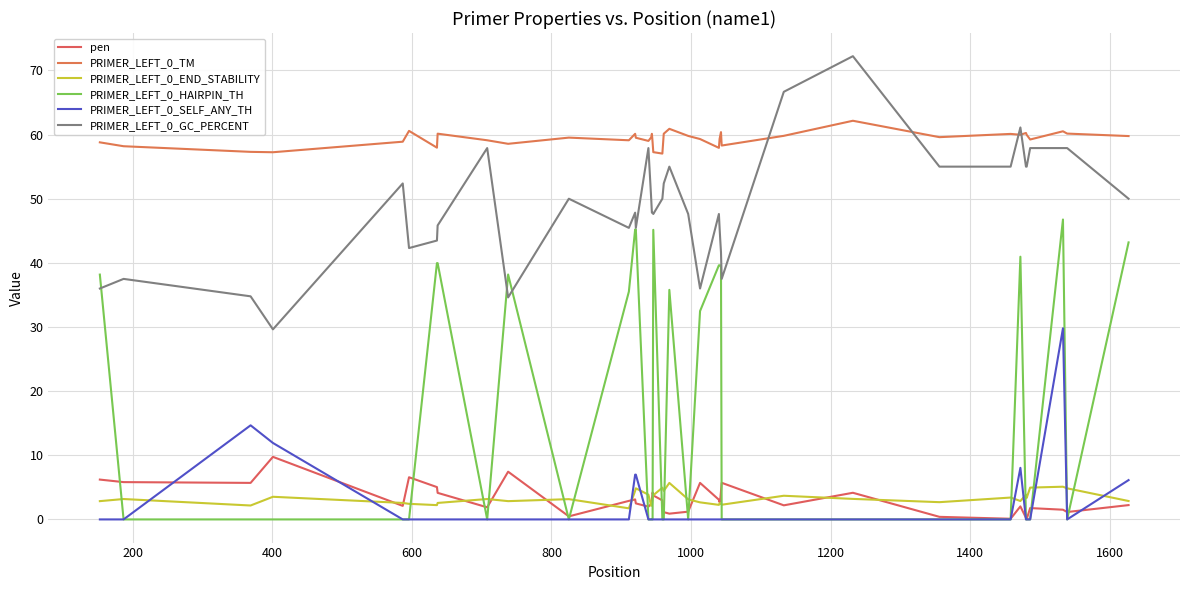

True or false: PRIMER_LEFT_0_HAIRPIN_TH and PRIMER_LEFT_0_SELF_ANY_TH cross at least once.

False